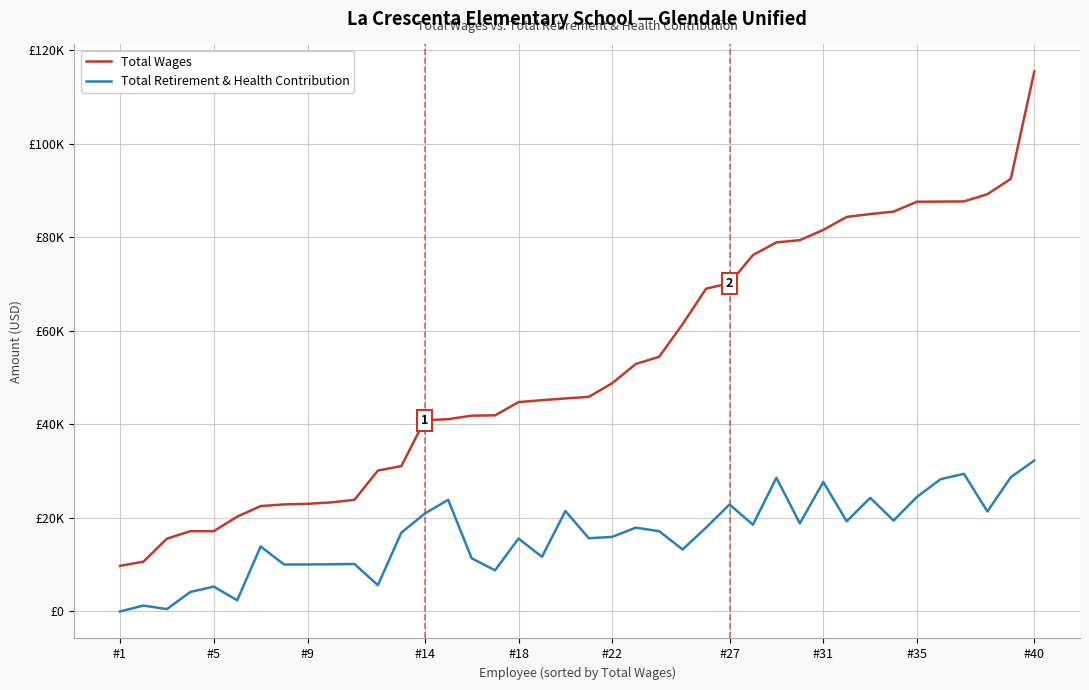

What are all the series names shown in the legend?

Total Wages, Total Retirement & Health Contribution